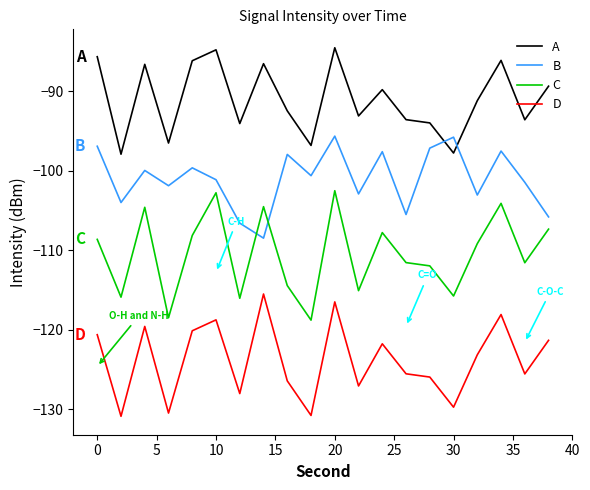

Which series has the largest total across all categories?

A